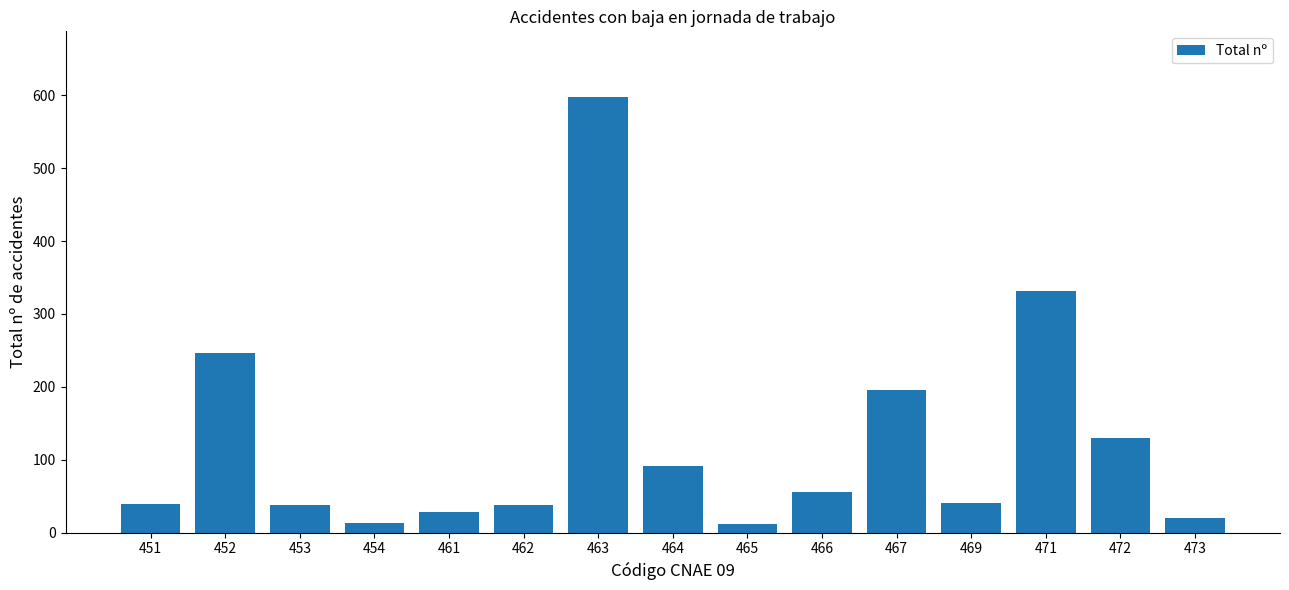

What is the average value?

125